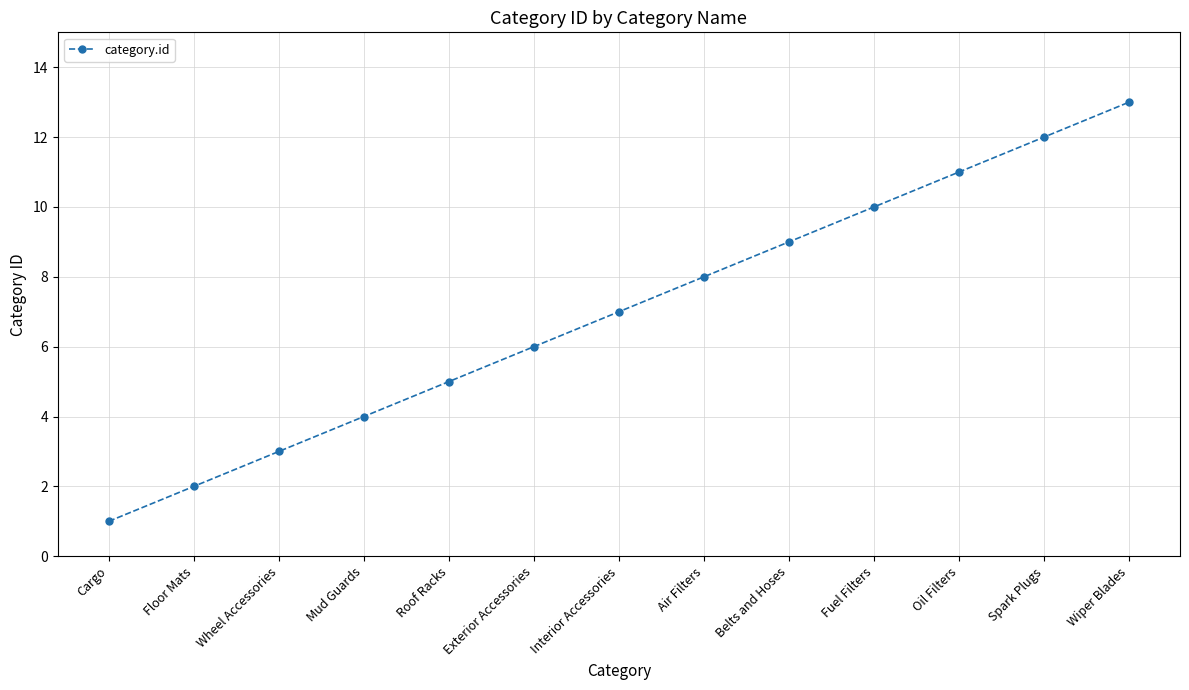

What is the difference between the second highest and second lowest values?

10